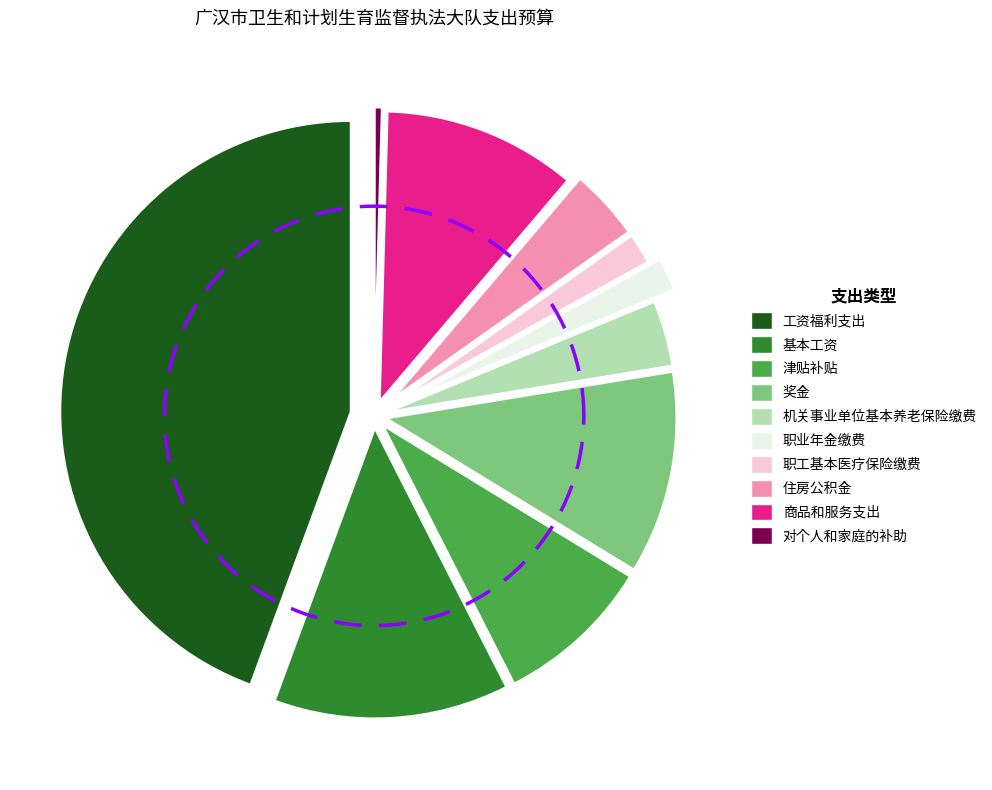

To the nearest percent, what is the average slice percentage?

10%